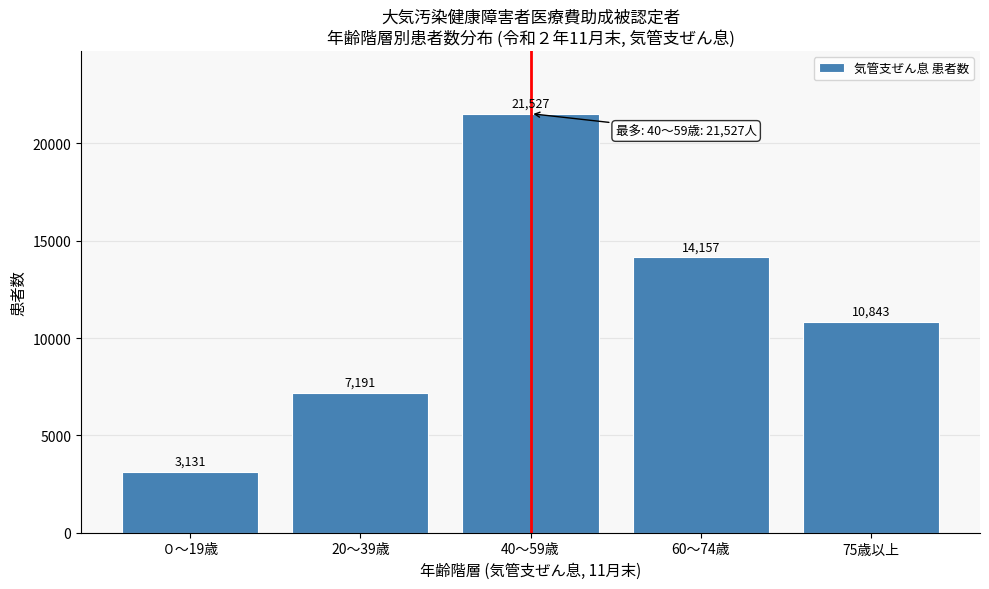

Reading right to left, transcribe all the data shown in this chart.

75歳以上=10843	60～74歳=14157	40～59歳=21527	20～39歳=7191	０～19歳=3131